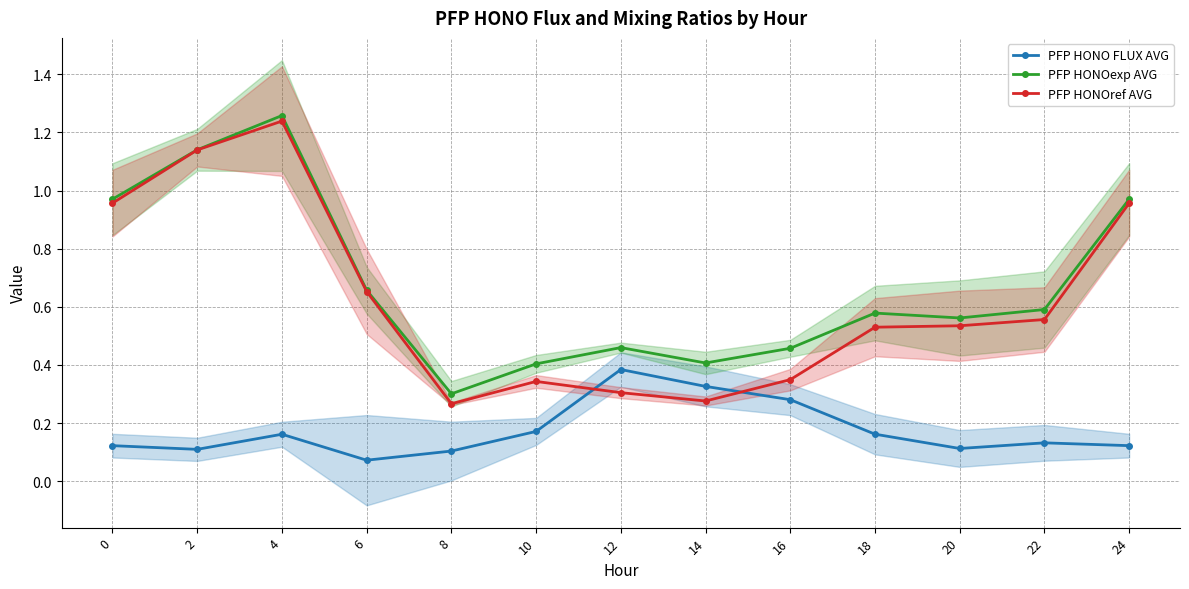

Rank the series at 18 from lowest to highest value.

PFP HONO FLUX AVG, PFP HONOref AVG, PFP HONOexp AVG